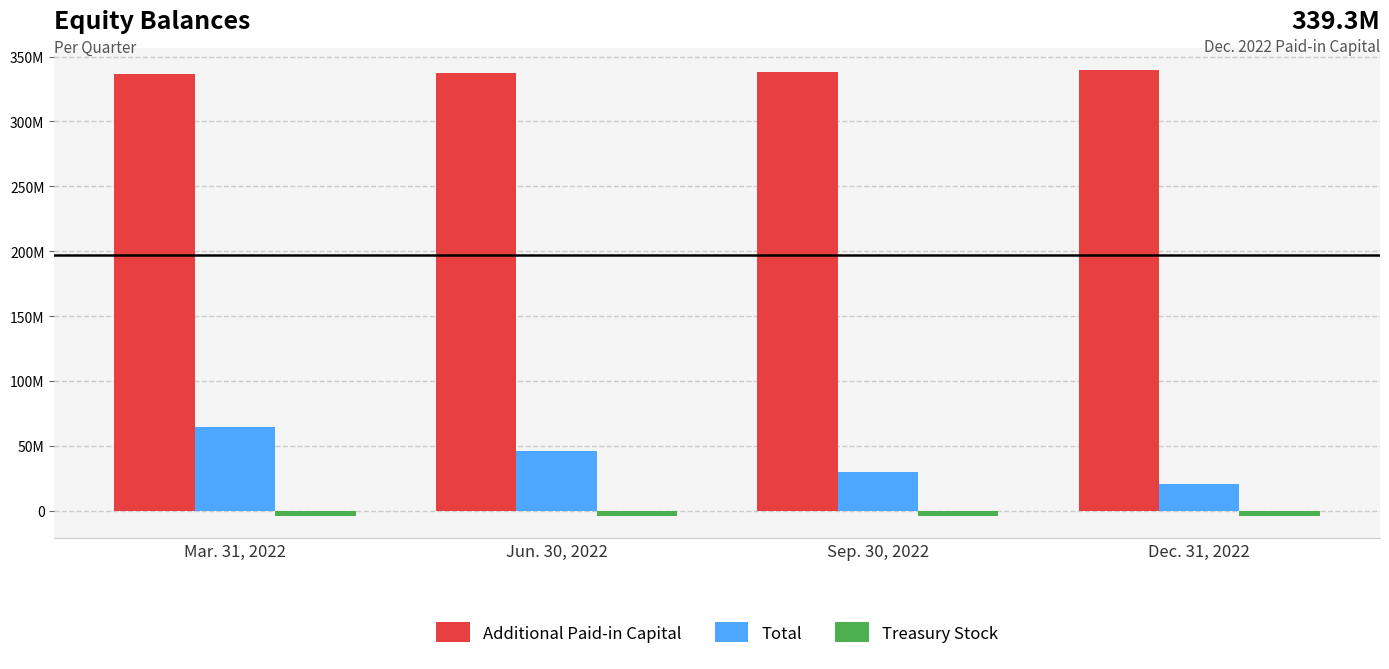

What is the approximate value of Treasury Stock at Sep. 30, 2022?

-3968100